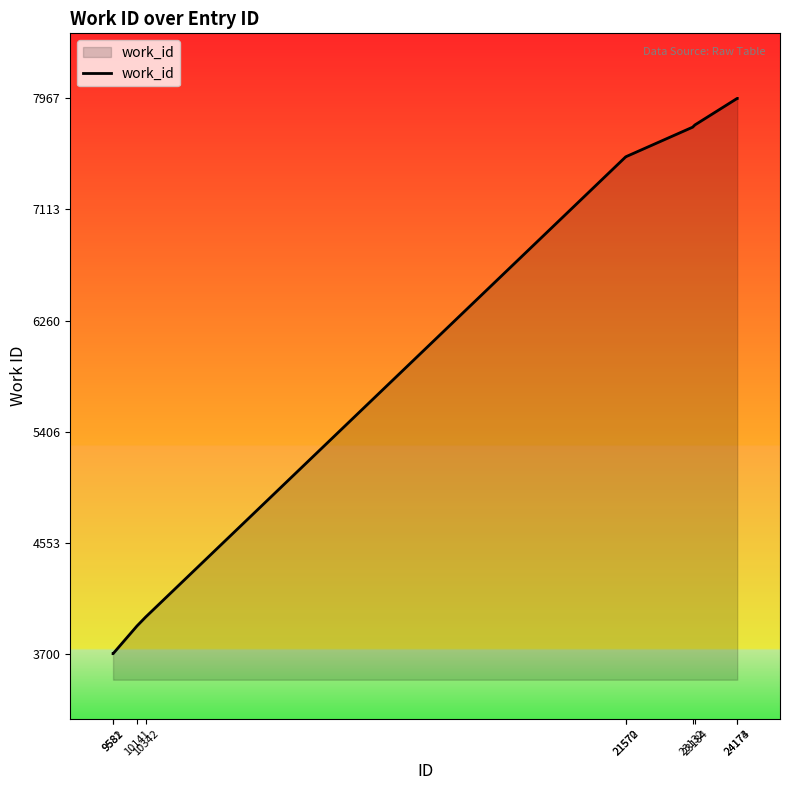

Which has a higher value, 24174 or 21570?

24174